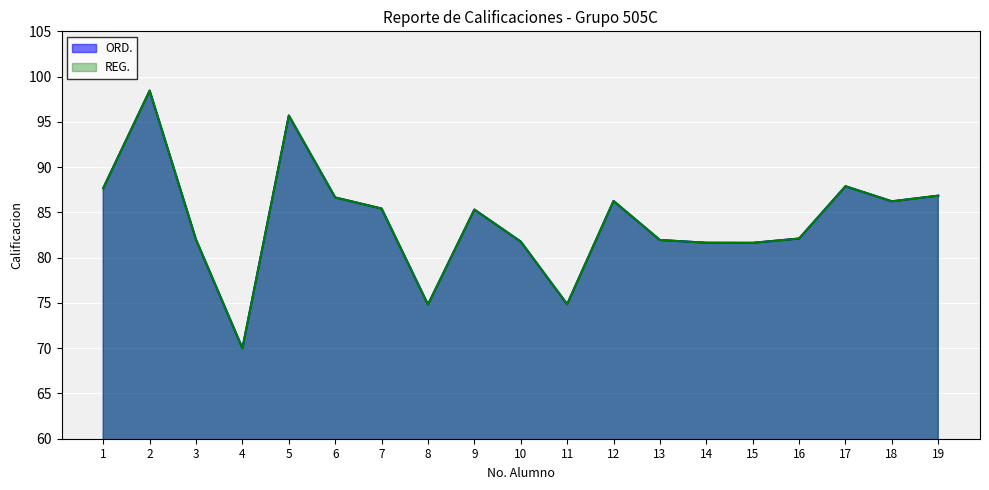

Reading right to left, what are all the values shown in this chart?

ORD.: 19=86.8	18=86.2	17=87.9	16=82.1	15=81.6	14=81.7	13=82.0	12=86.3	11=74.9	10=81.8	9=85.3	8=74.8	7=85.4	6=86.7	5=95.7	4=70.0	3=82.0	2=98.5	1=87.7
REG.: 19=86.8	18=86.2	17=87.9	16=82.1	15=81.6	14=81.7	13=82.0	12=86.3	11=74.9	10=81.8	9=85.3	8=74.8	7=85.4	6=86.7	5=95.7	4=70.0	3=82.0	2=98.5	1=87.7